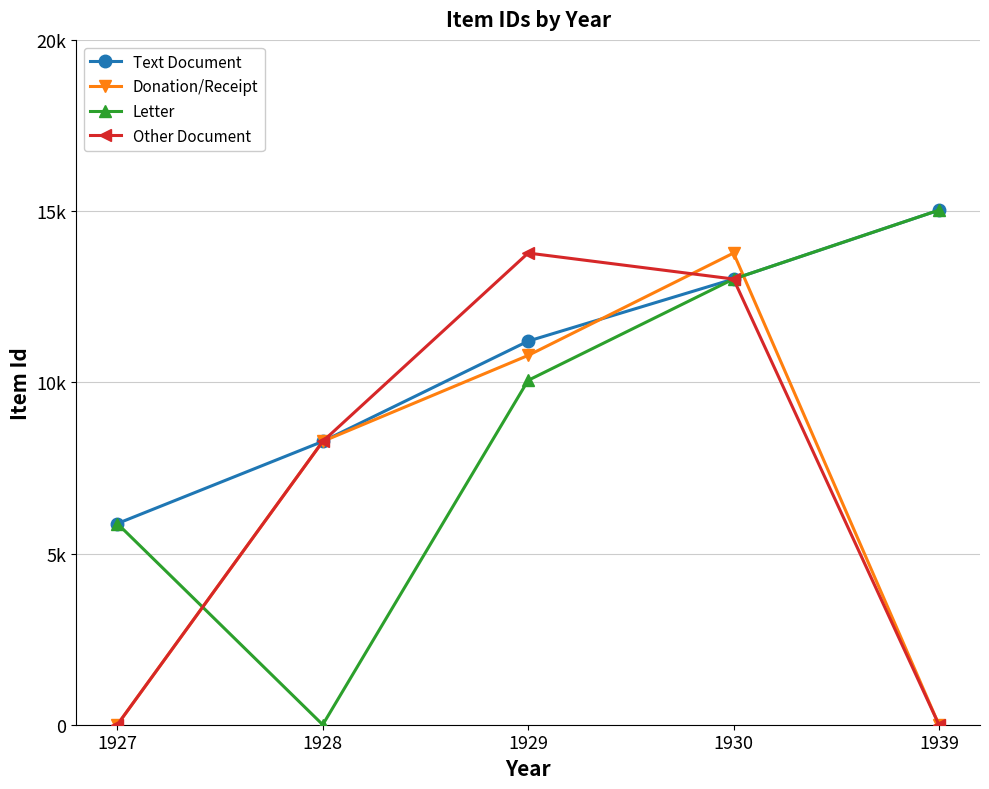

Between which two adjacent categories do Letter and Donation/Receipt first intersect?

1927 and 1928